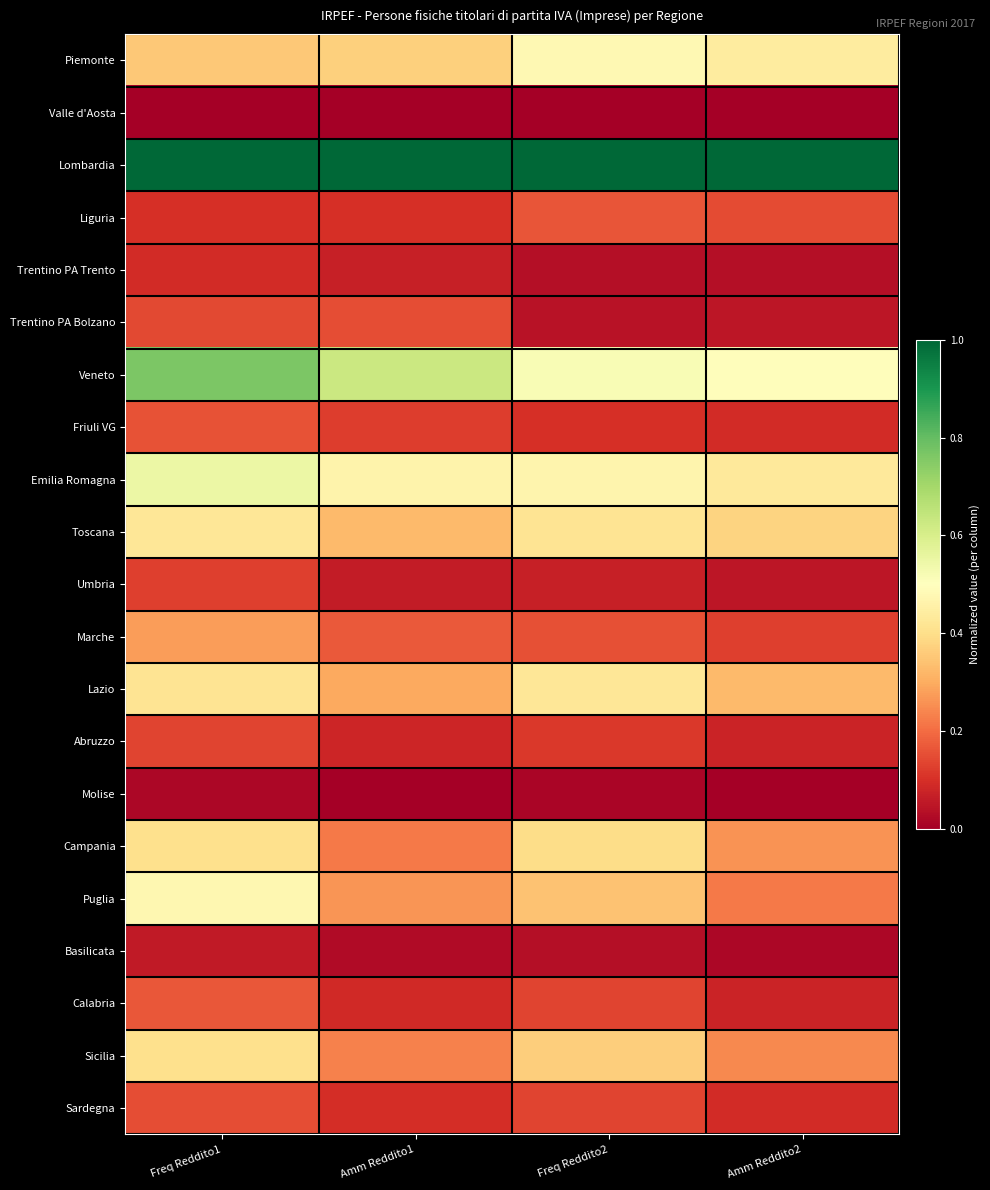

What is the total value across all series at Amm Reddito1?

4.8